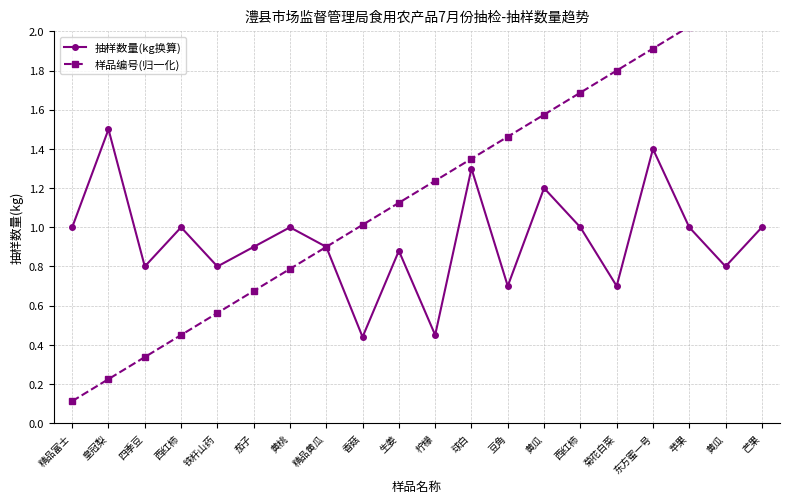

True or false: 抽样数量(kg换算) has more than 2 points higher than both neighbors.

True